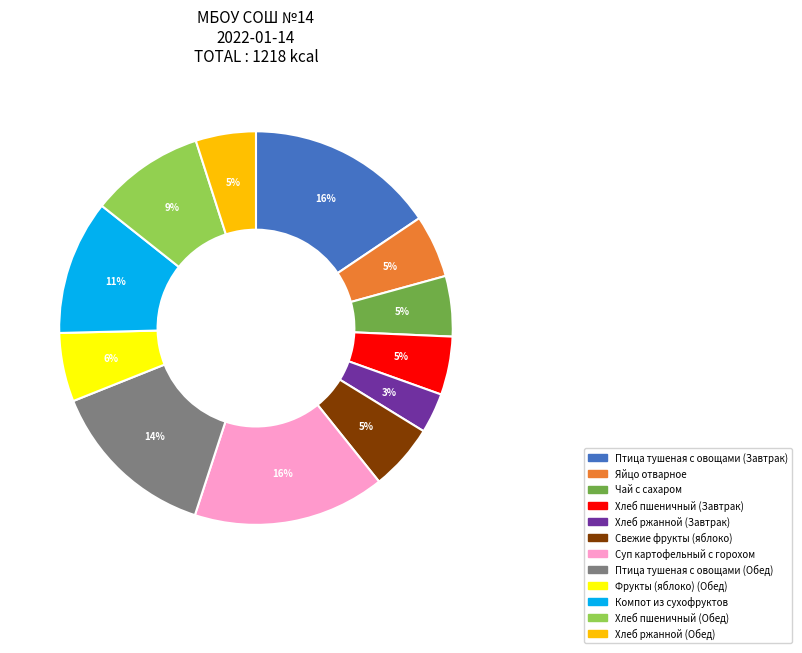

Do Хлеб ржанной (Обед) and Фрукты (яблоко) (Обед) together represent more than half of the pie?

No